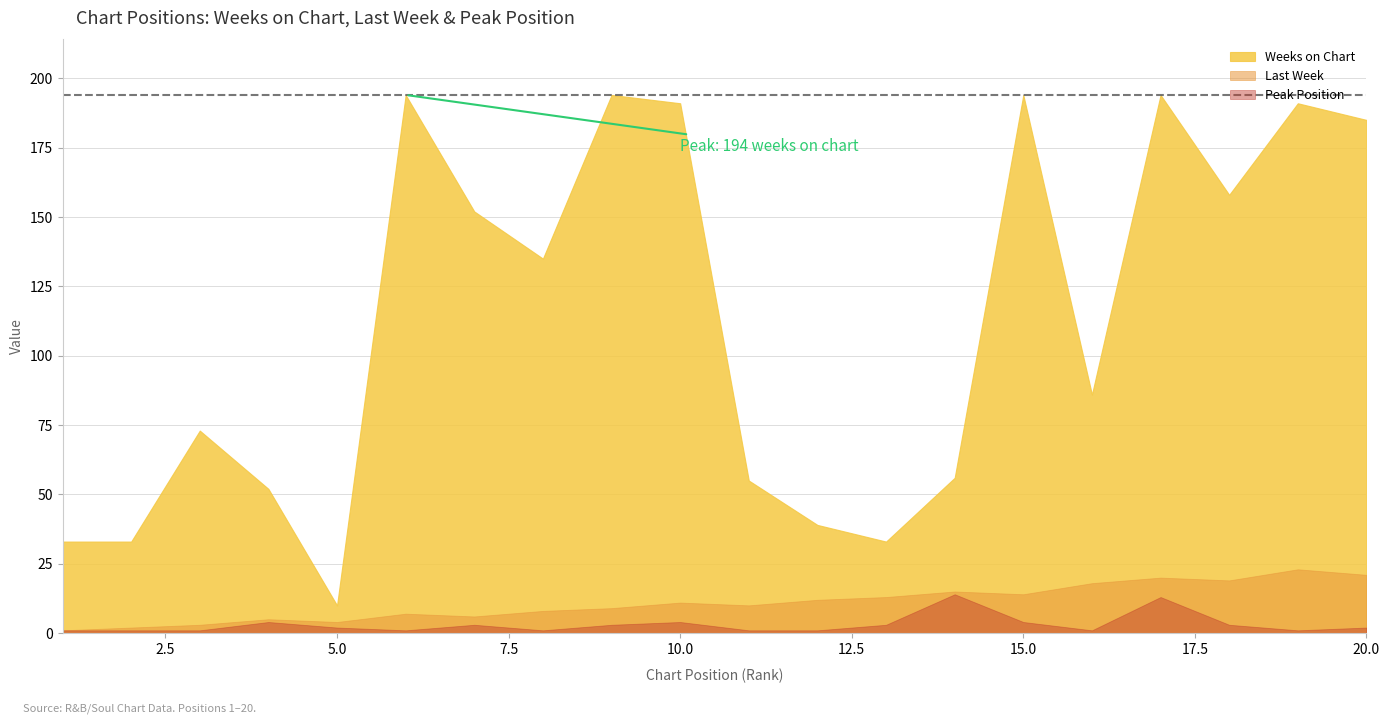

Is it true that Last Week equals 5 at 8?

False